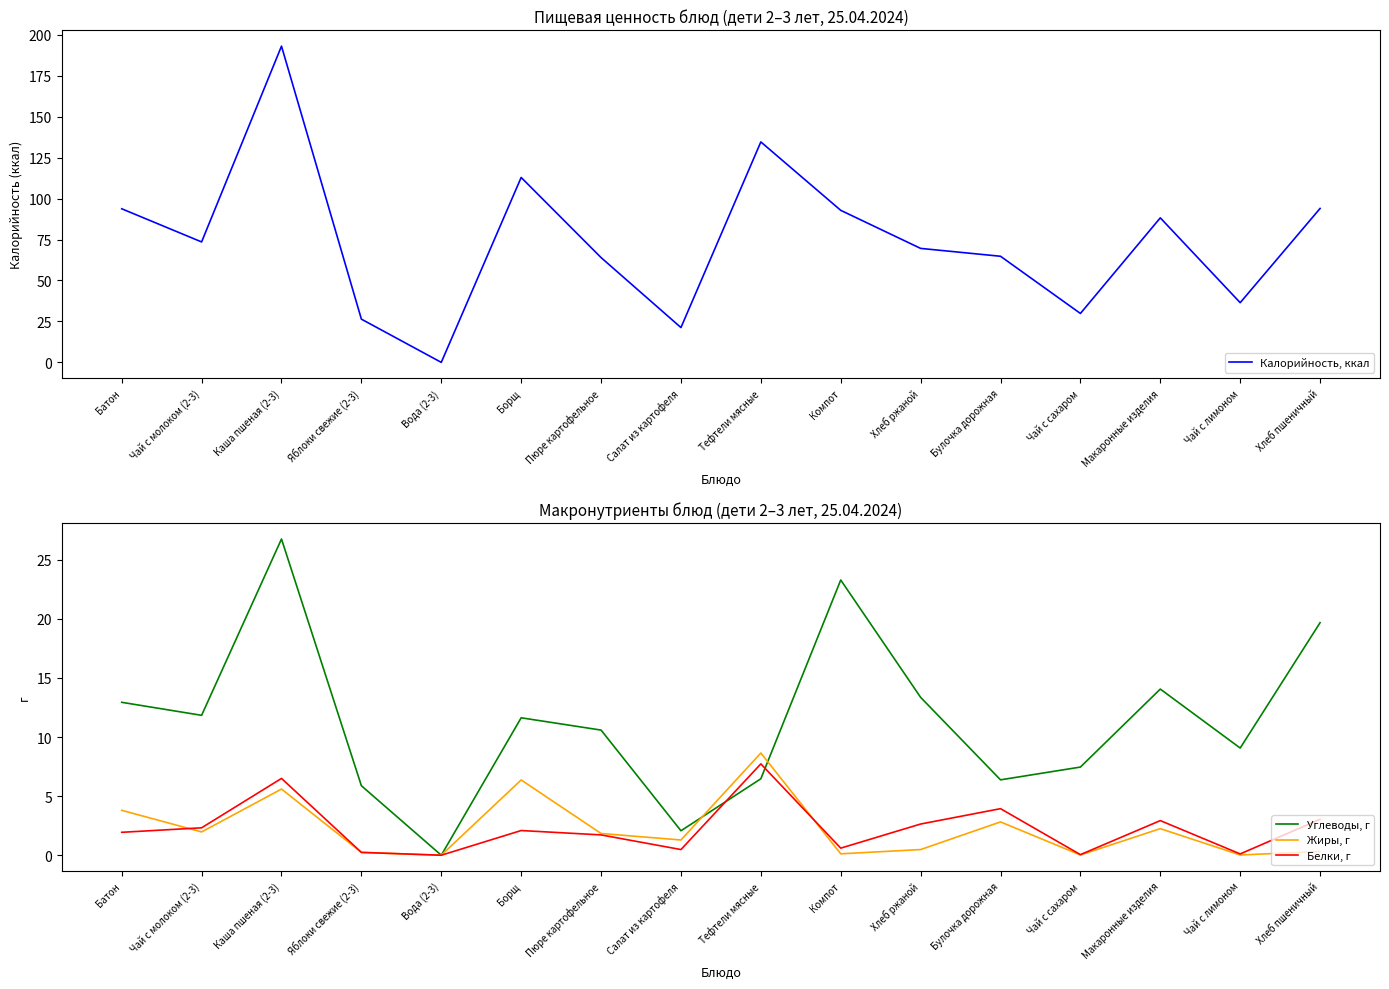

What are all the series names shown in the legend?

Калорийность, ккал, Углеводы, г, Жиры, г, Белки, г